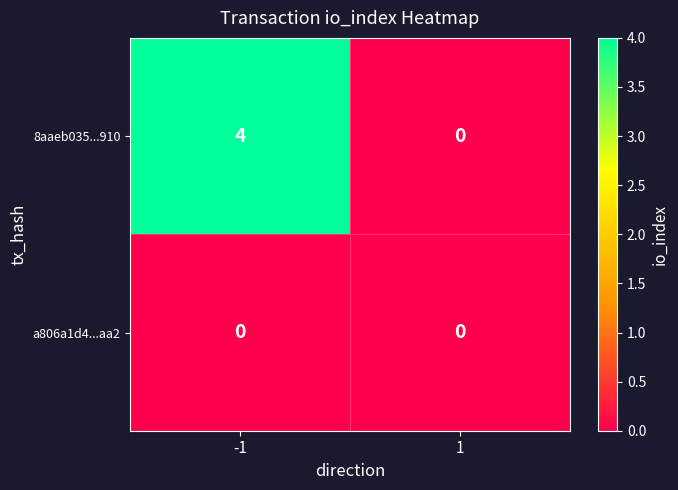

Reading right to left, list all the values displayed in this chart.

8aaeb035...910: 1=0	-1=4
a806a1d4...aa2: 1=0	-1=0